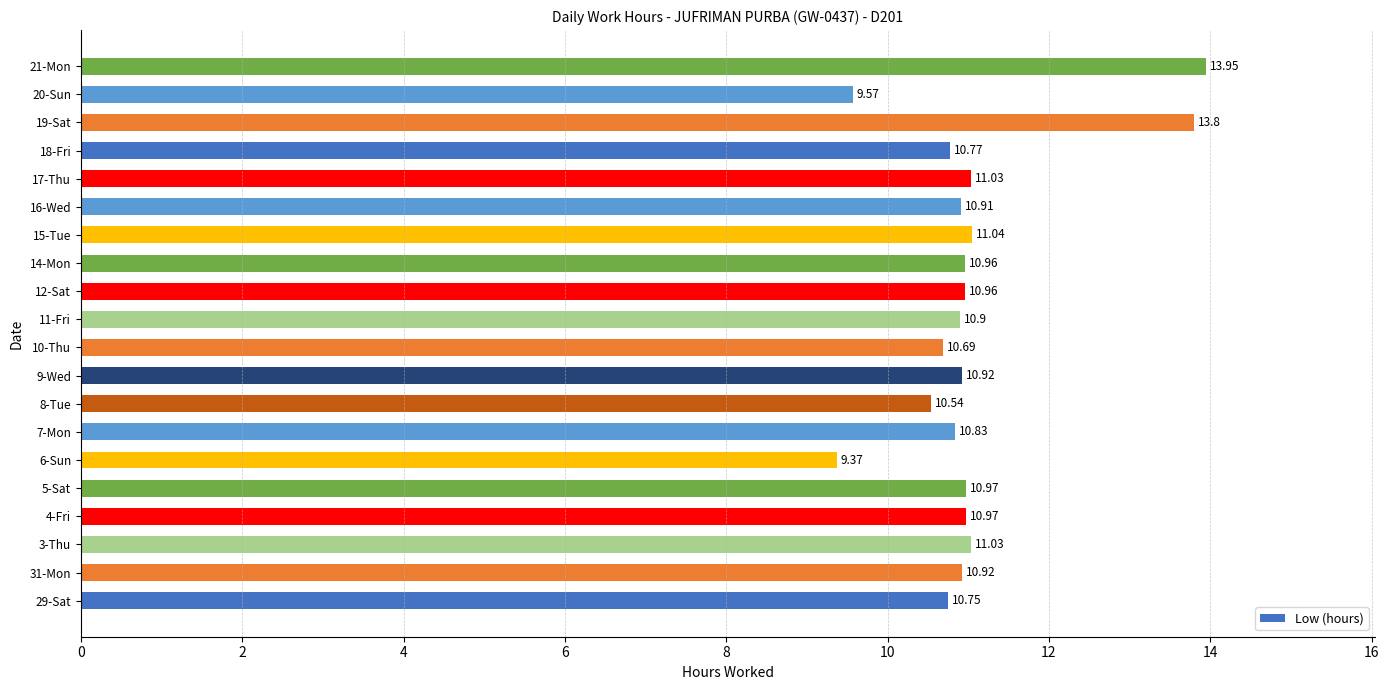

What is the change in value from 17-Thu to 18-Fri?

-0.3